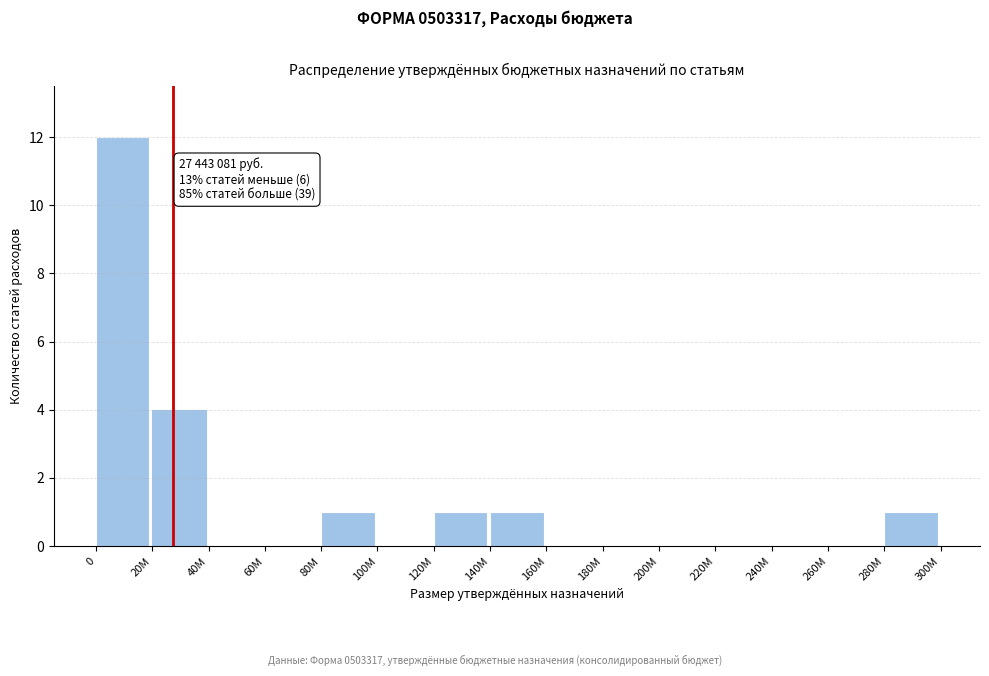

Reading left to right, extract all data points from this chart.

0=12	20M=4	40M=0	60M=0	80M=1	100M=0	120M=1	140M=1	160M=0	180M=0	200M=0	220M=0	240M=0	260M=0	280M=1